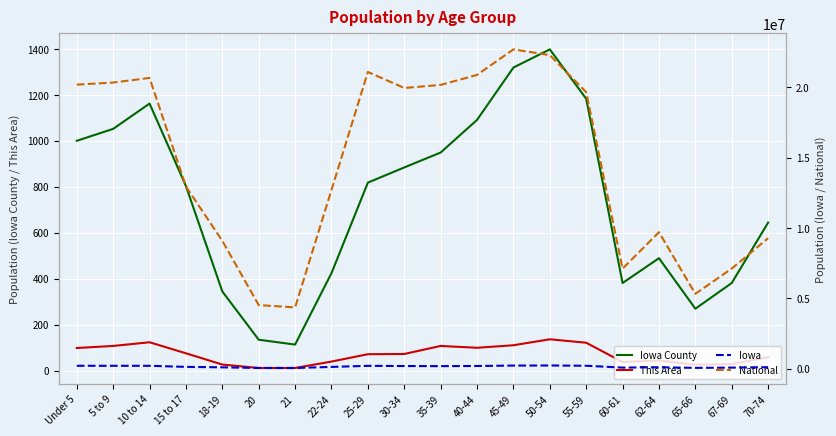

Rank the series by their maximum value, from lowest to highest.

This Area, Iowa County, Iowa, National